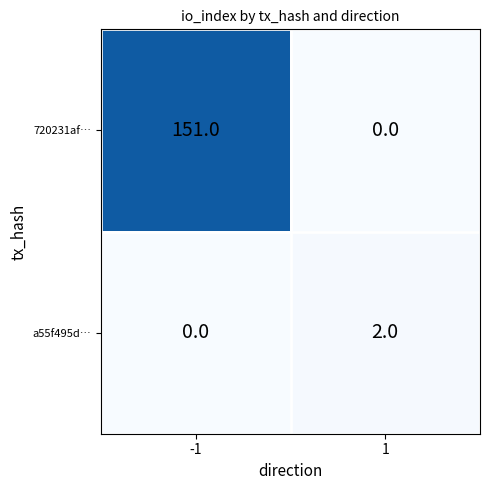

At 1, list the series in order from largest to smallest.

a55f495d…, 720231af…